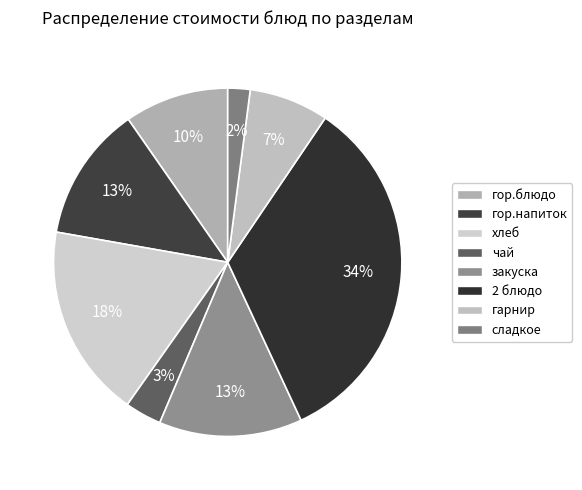

The хлеб slice represents 18% of the pie. True or false?

True